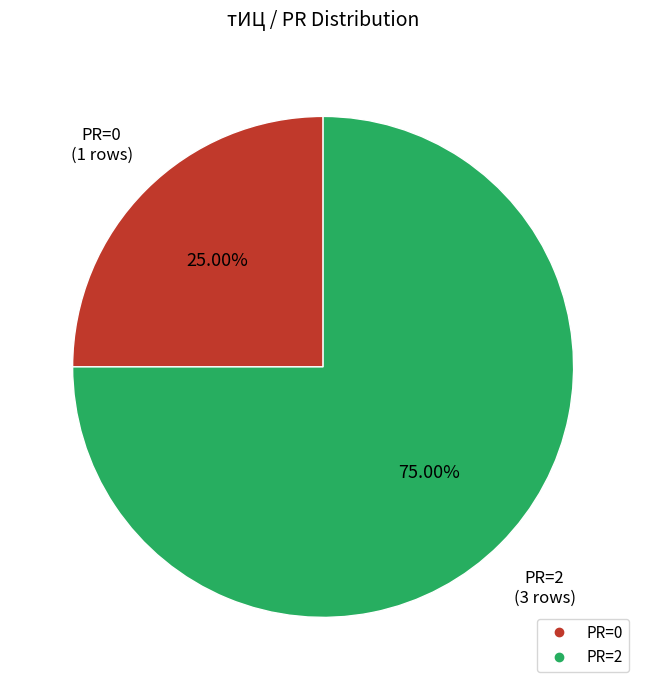

Is there any slice that represents more than half of the pie?

Yes